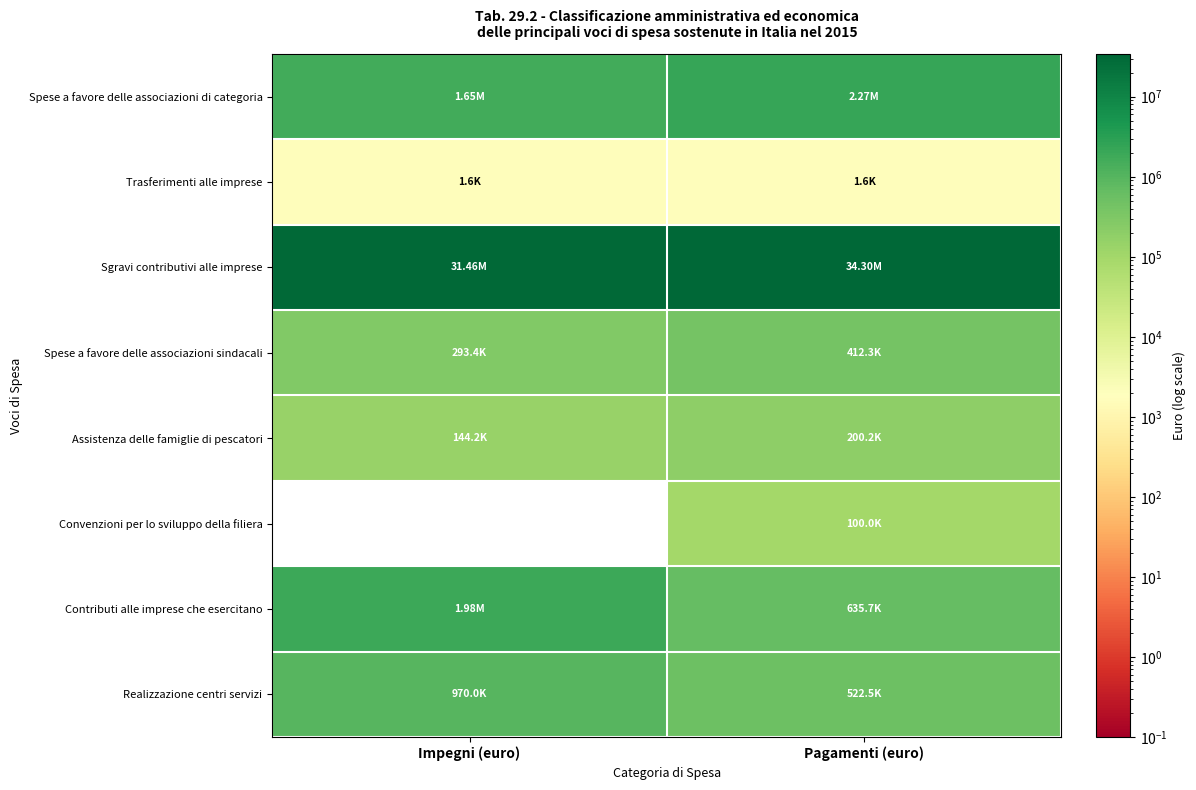

At which label does Trasferimenti alle imprese reach its peak?

Impegni (euro)